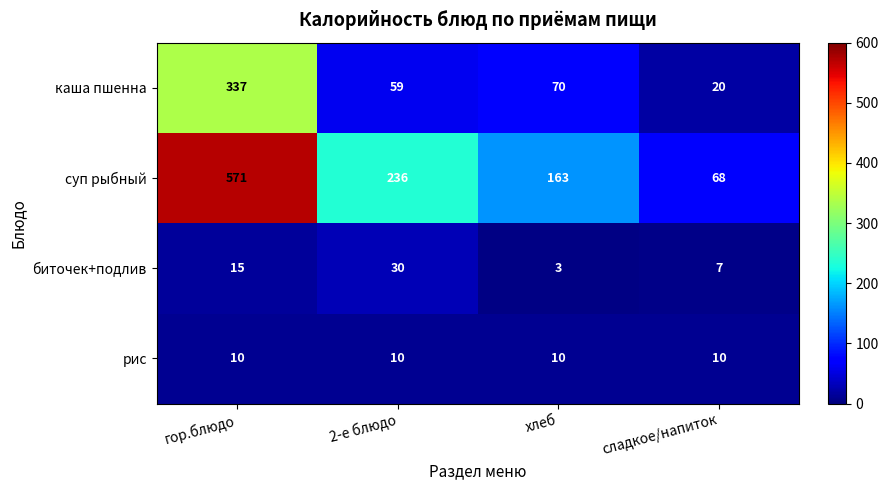

Which label corresponds to the largest value in the chart?

гор.блюдо